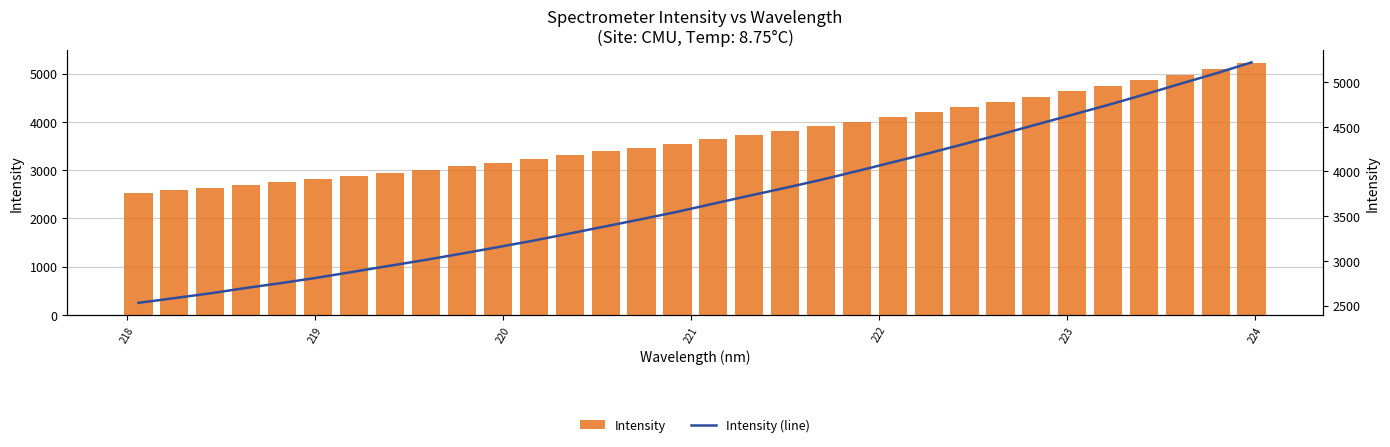

Does the chart contain stacked bars?

No